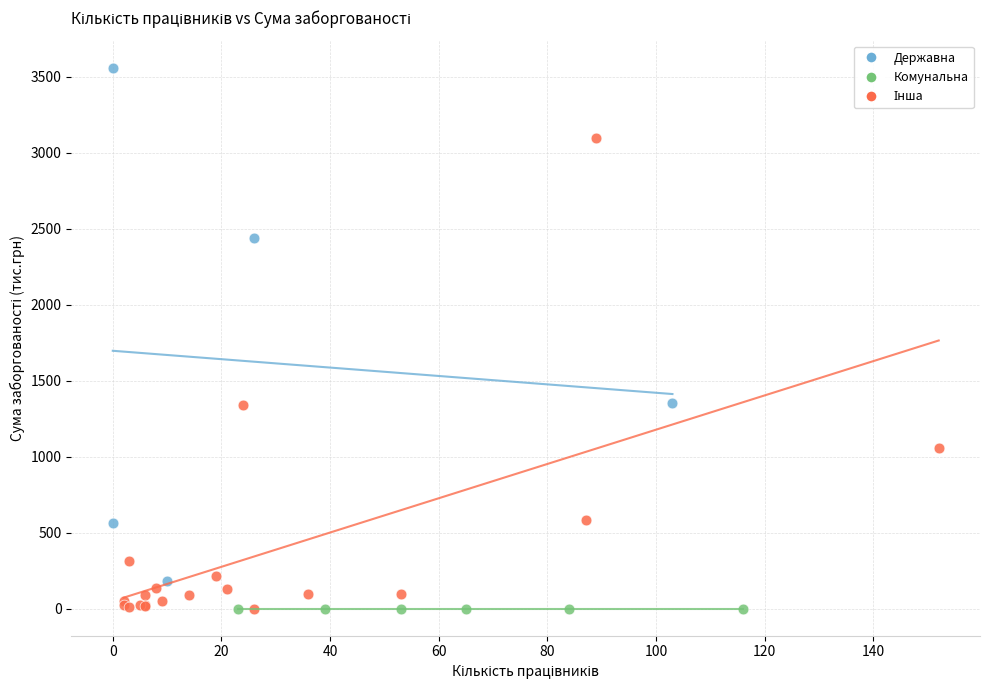

Which series reaches the maximum Y coordinate?

Державна